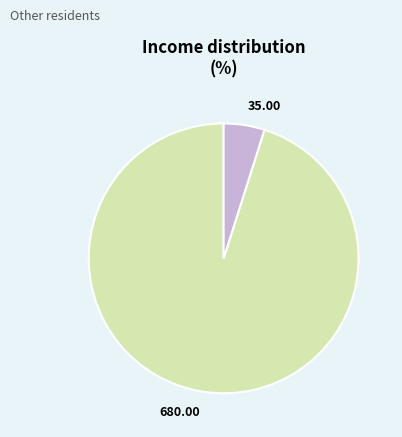

Rank the categories by value from highest to lowest.

680.00, 35.00